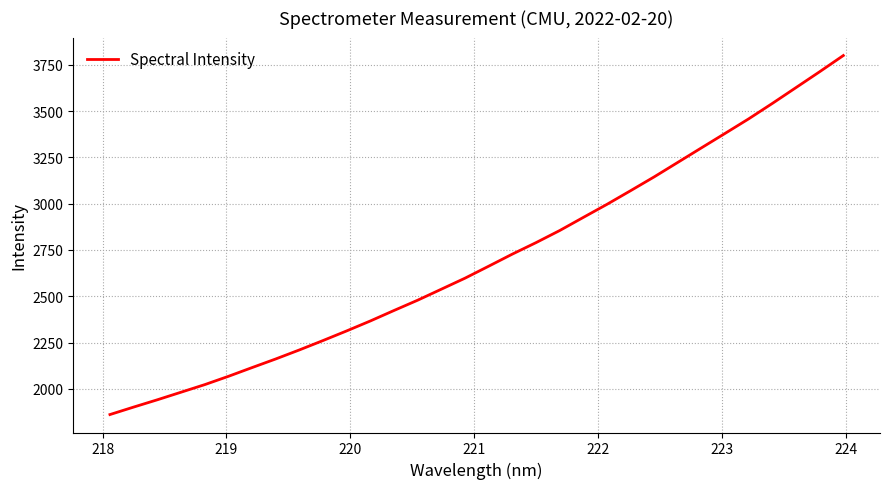

What is the maximum value shown in the chart?

3800.5